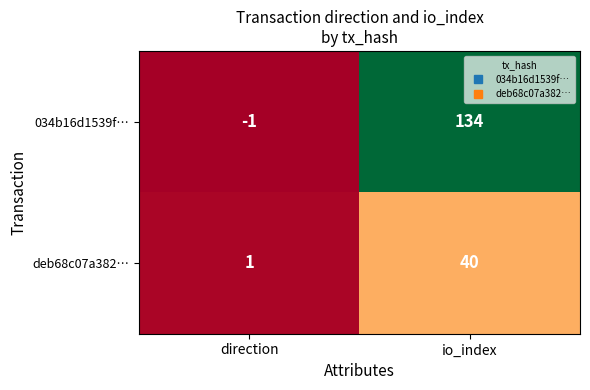

Rank the series by their average value, from lowest to highest.

deb68c07a382…, 034b16d1539f…